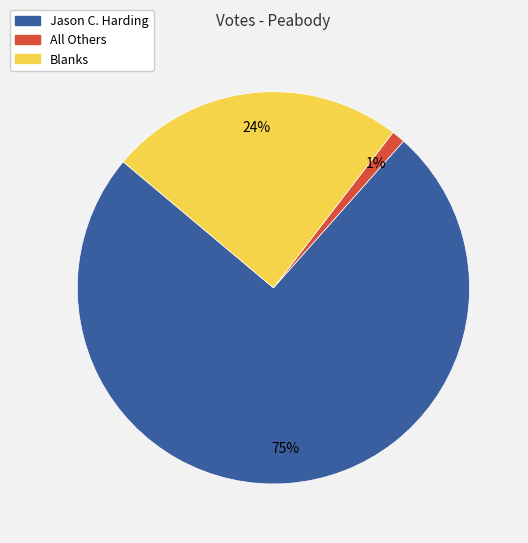

What percentage is the Blanks slice, to the nearest percent?

24%